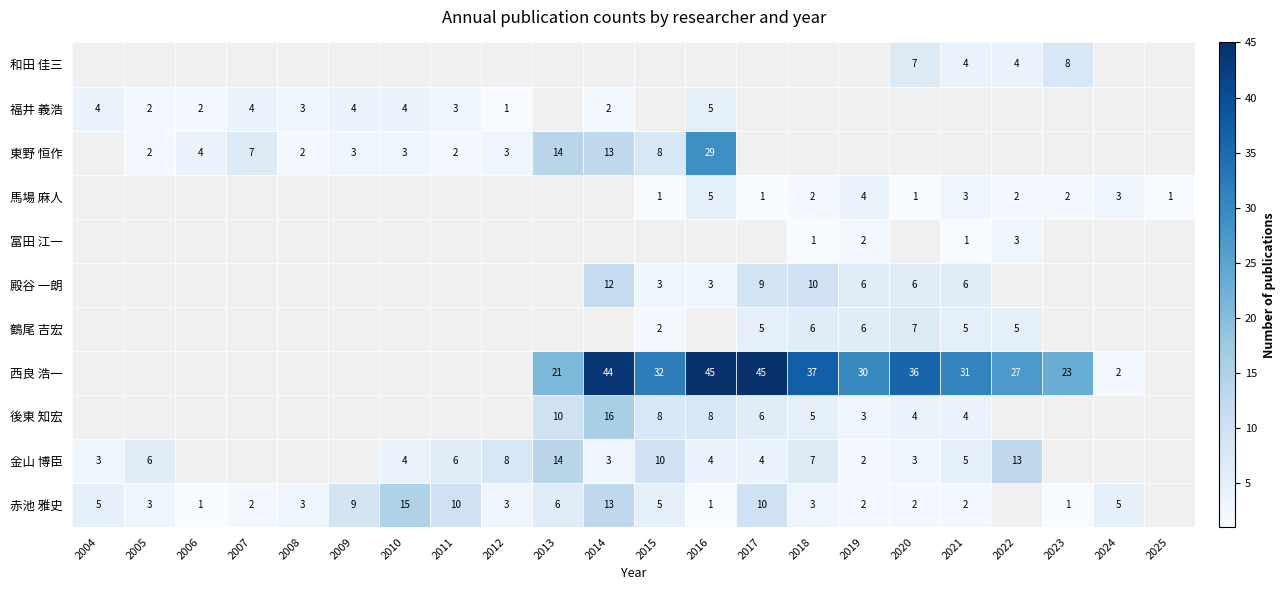

True or false: 東野 恒作 has a value of 5 at 2009.

False